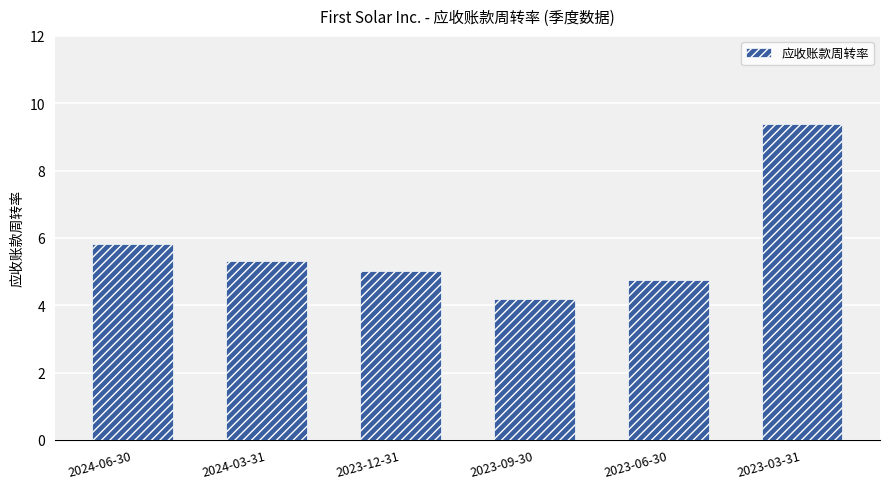

Rank the categories by value from highest to lowest.

2023-03-31, 2024-06-30, 2024-03-31, 2023-12-31, 2023-06-30, 2023-09-30